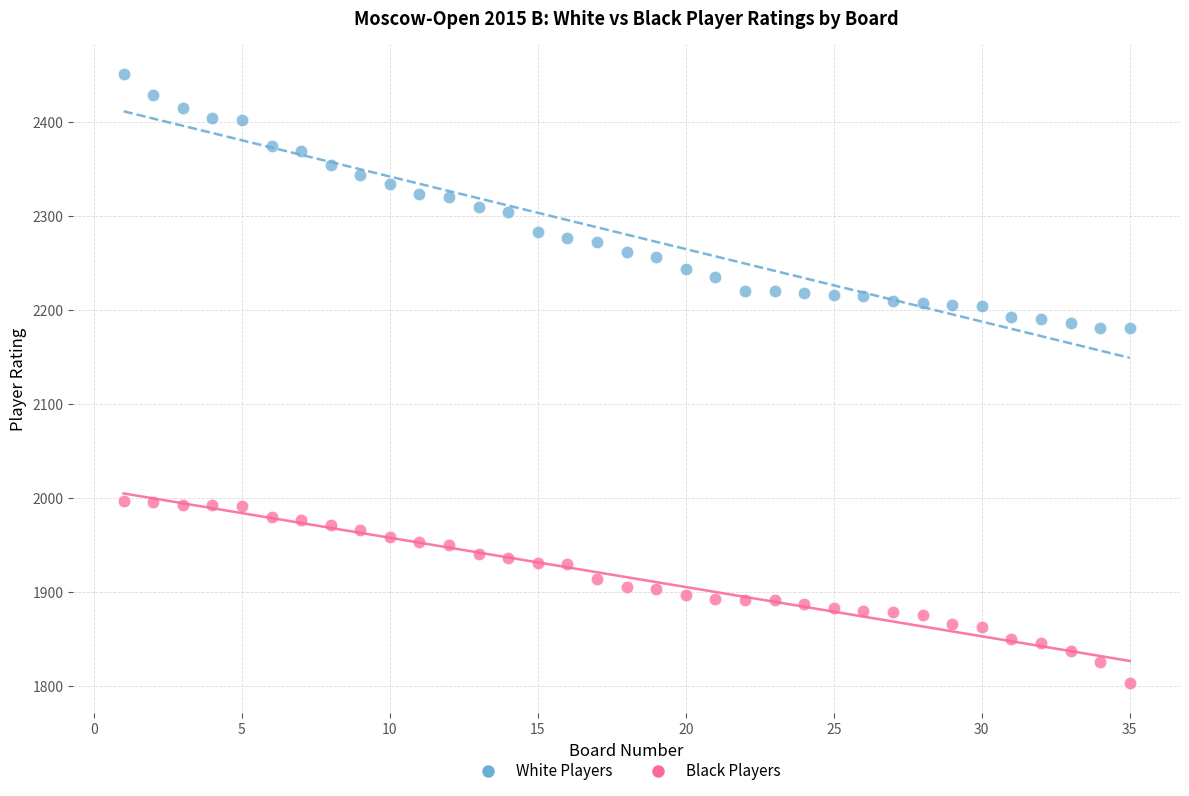

Across all data points, what is the range of X values (max minus min)?

34